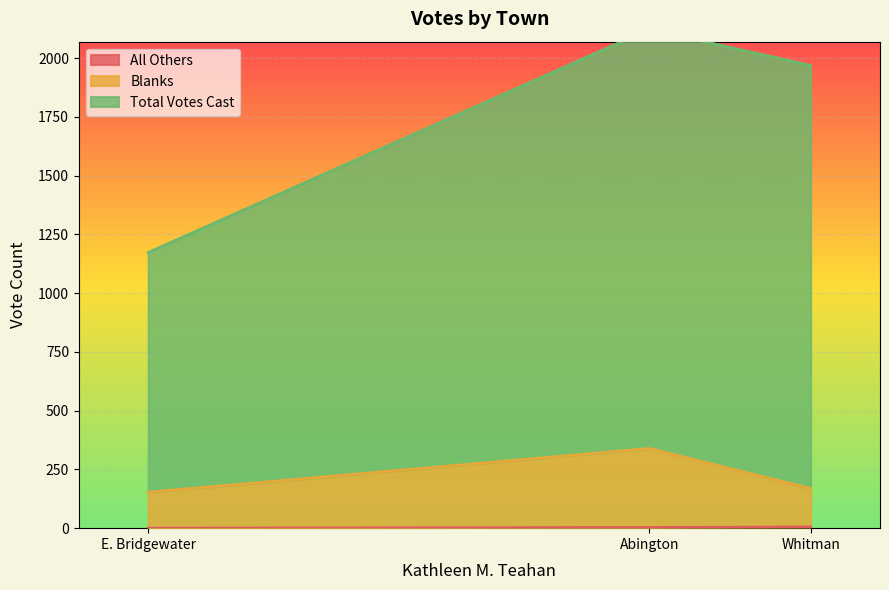

Is it true that All Others equals 0 at E. Bridgewater?

True